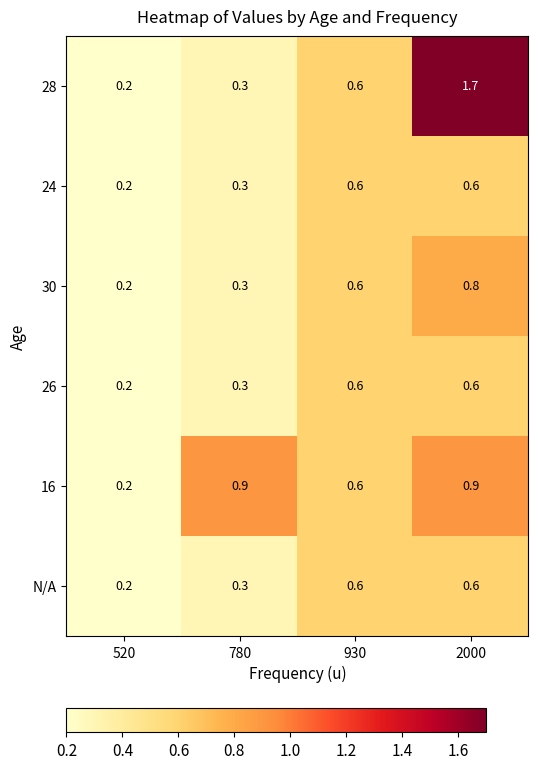

At which category is the sum across all series the highest?

2000